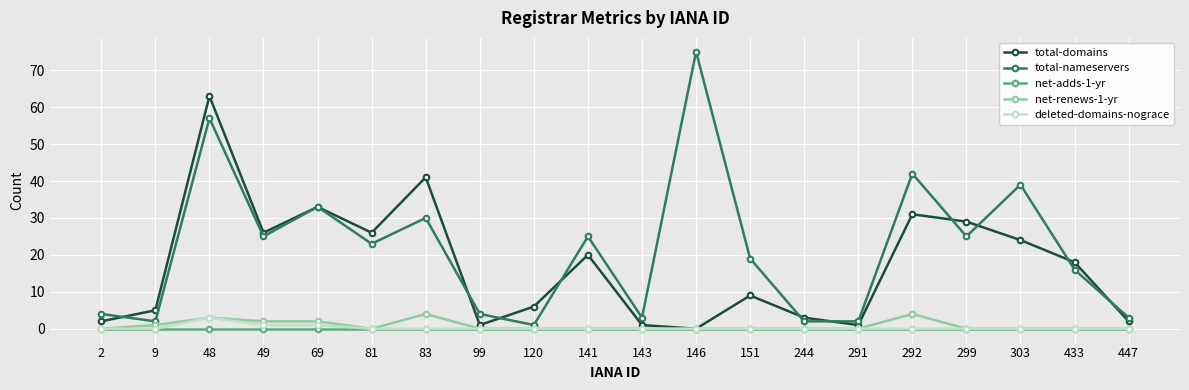

What are all the series names shown in the legend?

total-domains, total-nameservers, net-adds-1-yr, net-renews-1-yr, deleted-domains-nograce